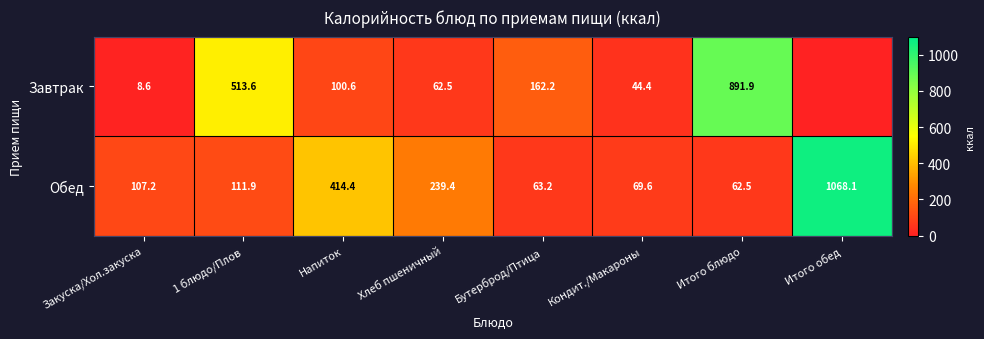

At which category does the chart reach its peak across all series?

Итого обед